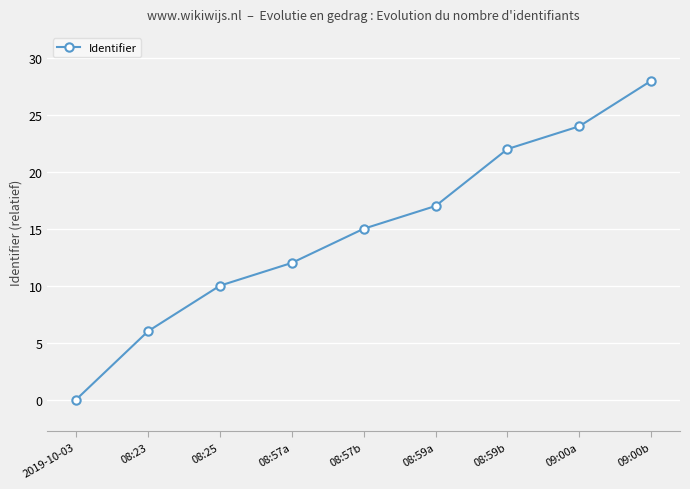

What is the difference between the values at 08:59b and 09:00a?

2